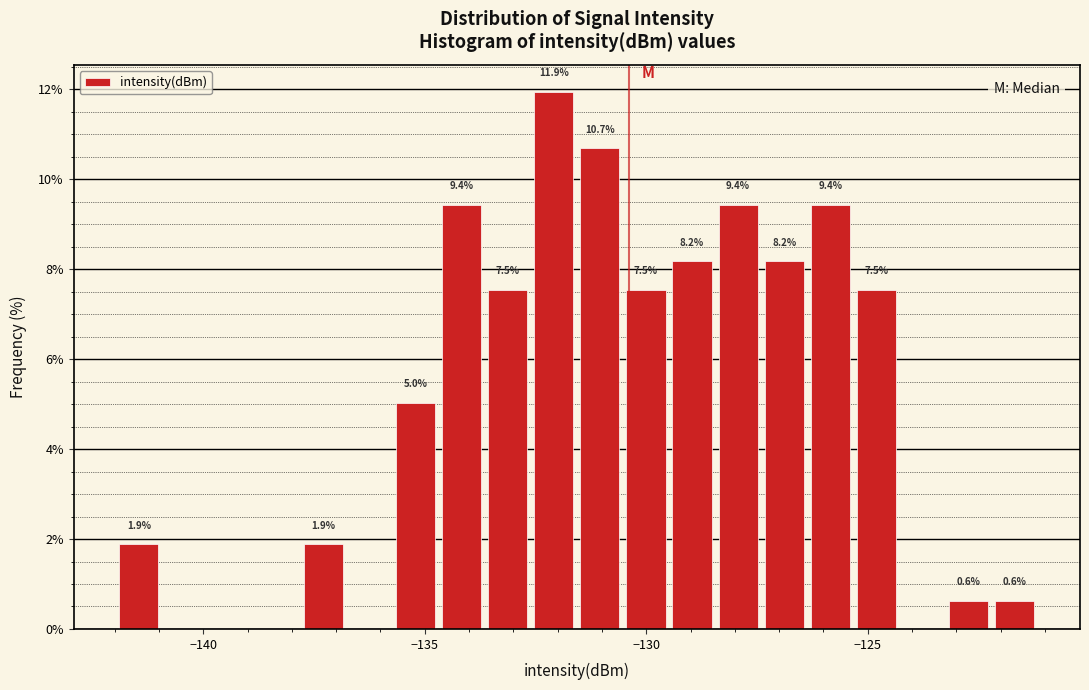

Read against the x-axis, roughly where is the centre of the tallest bar?

-132.0